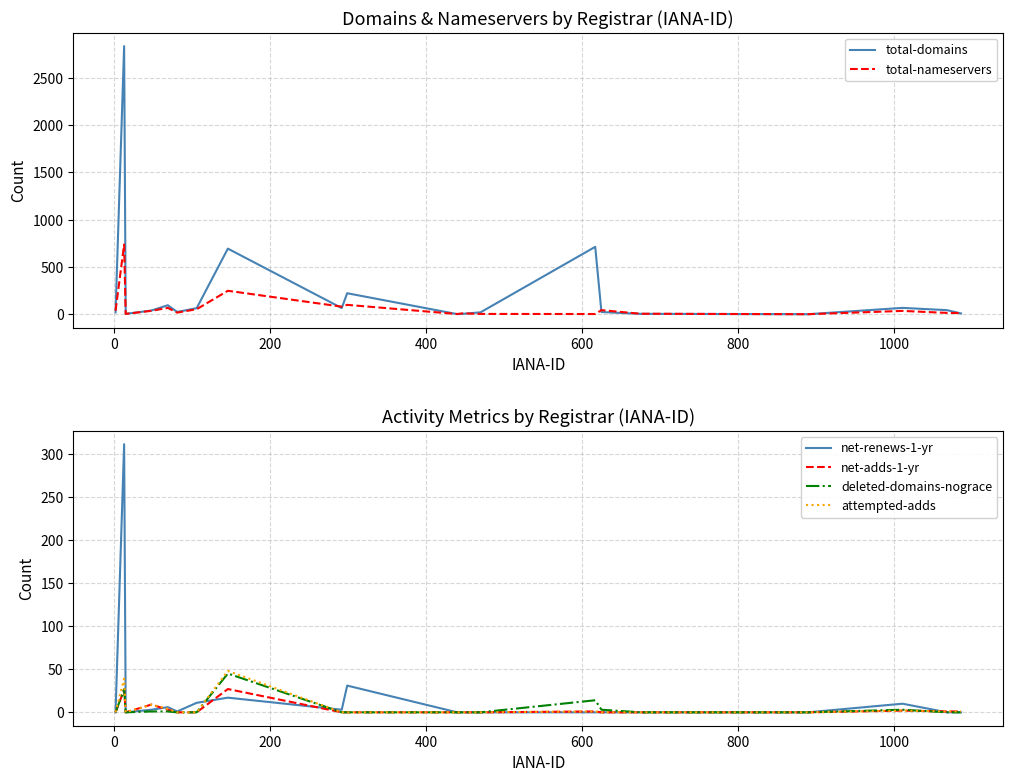

True or false: total-domains has a value of -1492 at 16.

False